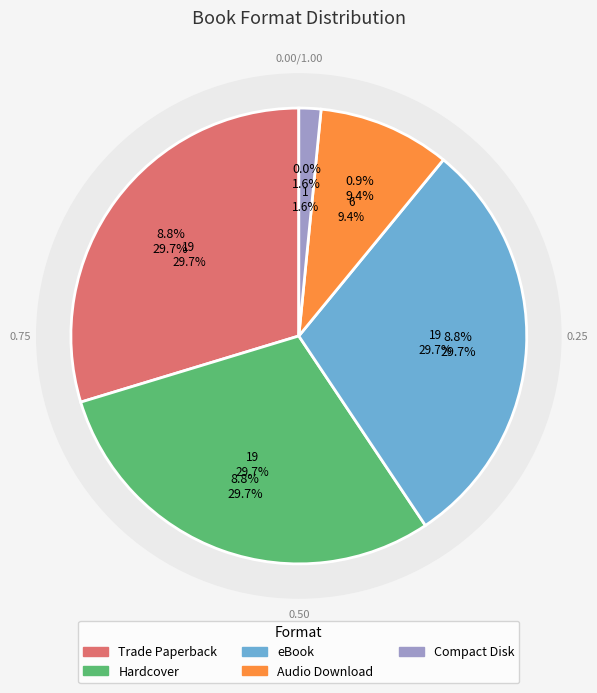

To the nearest percent, what portion does Hardcover represent?

30%